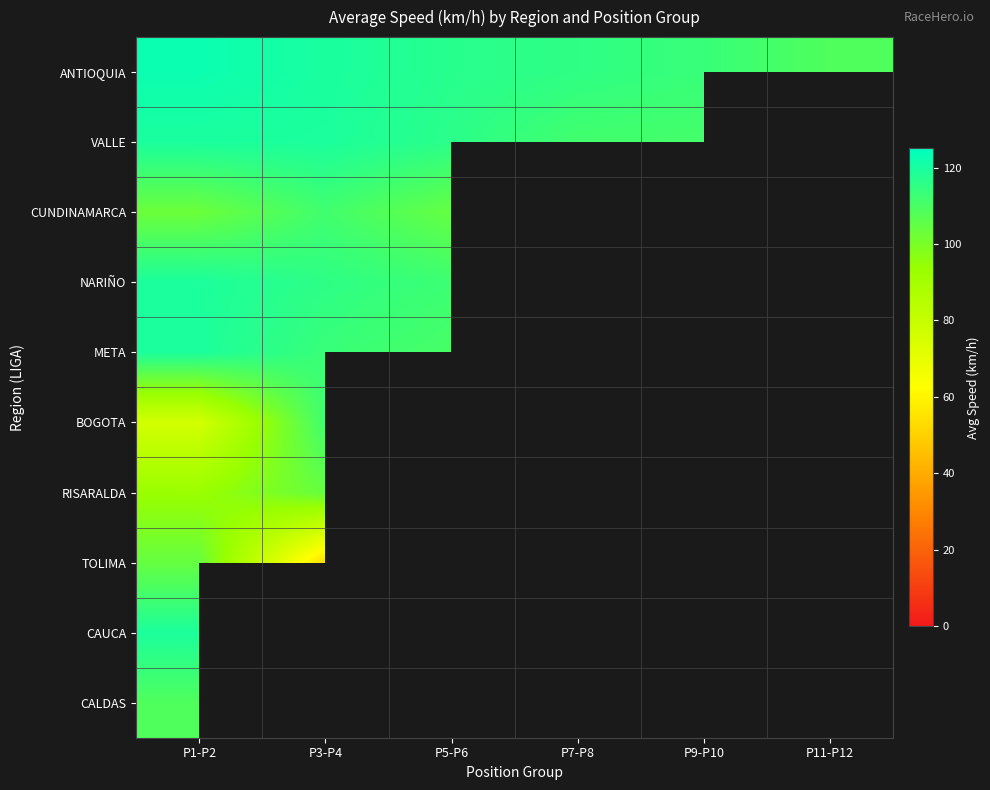

At which category is the sum across all series the highest?

P1-P2